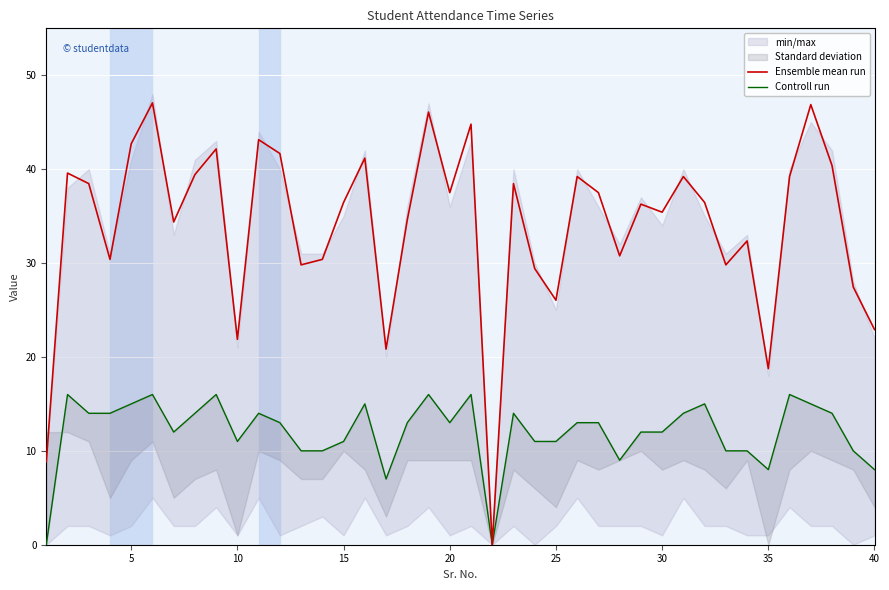

The Ensemble mean run series shows 9.3 at 40. True or false?

False